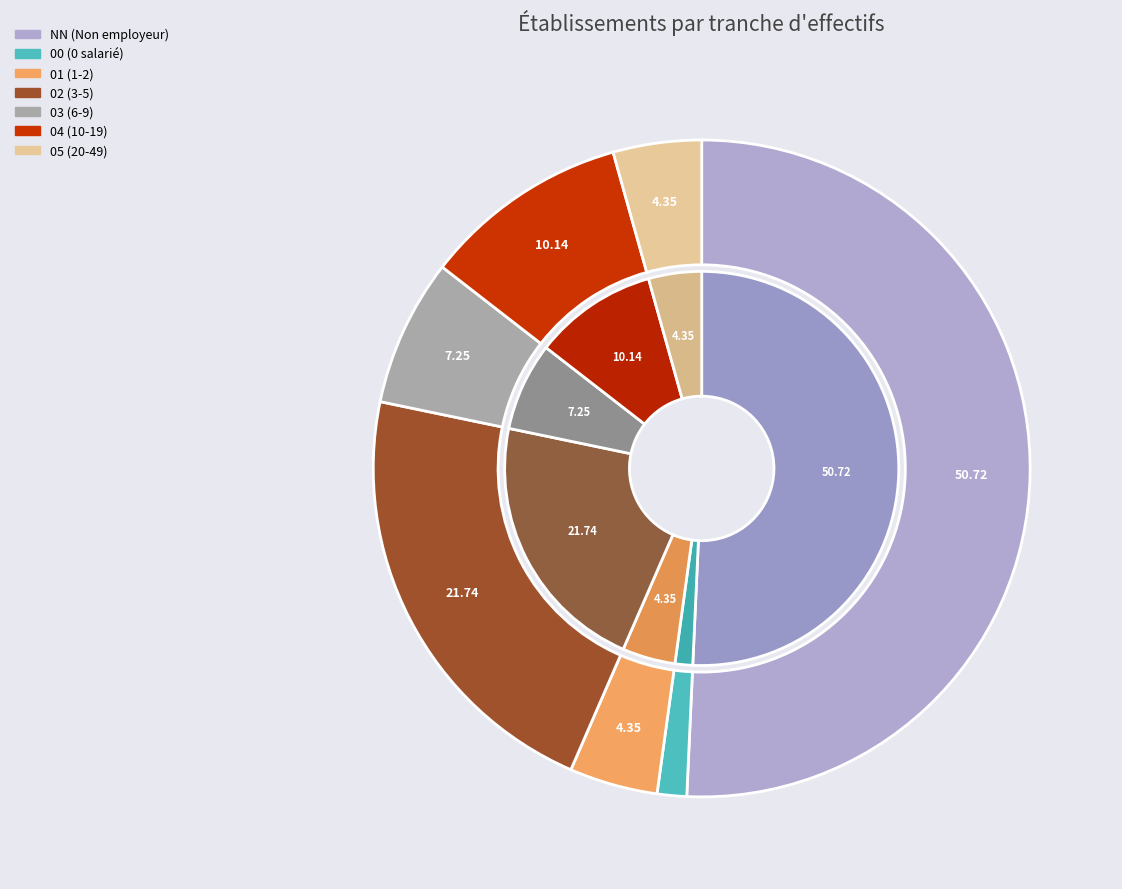

Which slice is the smallest?

00